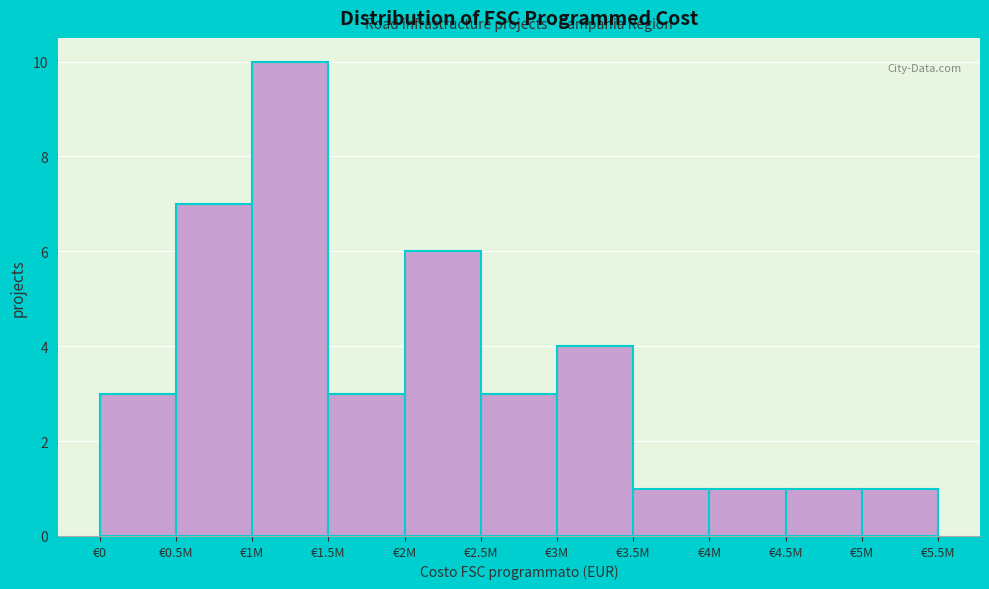

Reading right to left, transcribe all the data shown in this chart.

€5M=1	€4.5M=1	€4M=1	€3.5M=1	€3M=4	€2.5M=3	€2M=6	€1.5M=3	€1M=10	€0.5M=7	€0=3